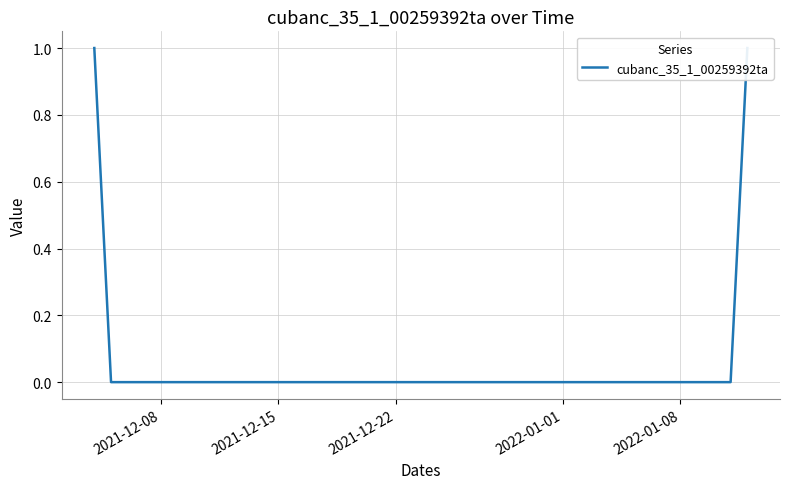

At which label is the value closest to 0?

2021-12-15